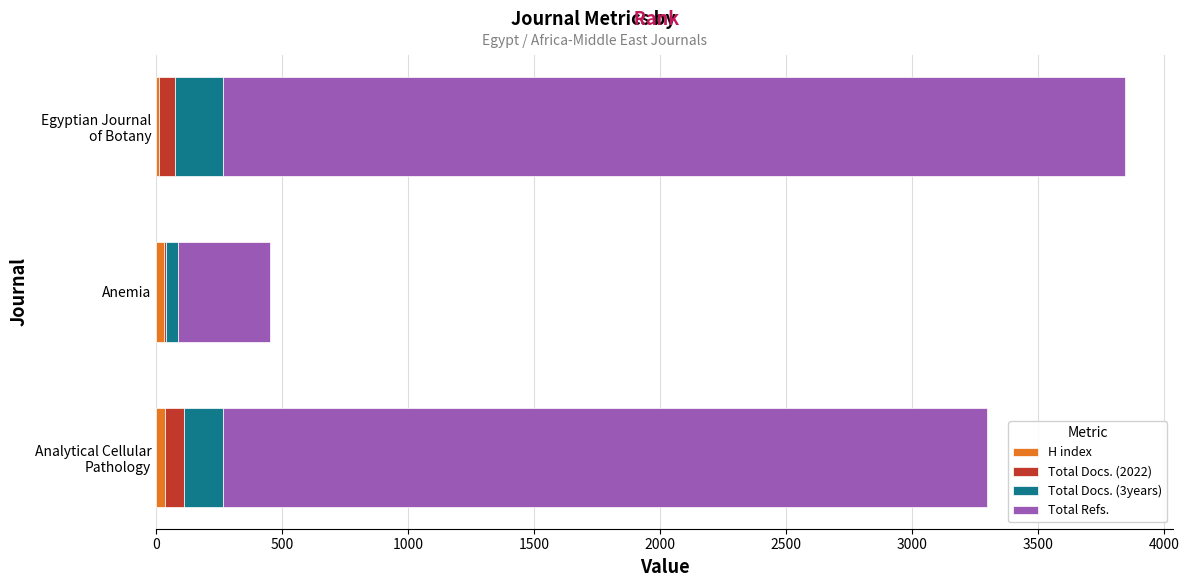

How many distinct data groups are displayed?

4